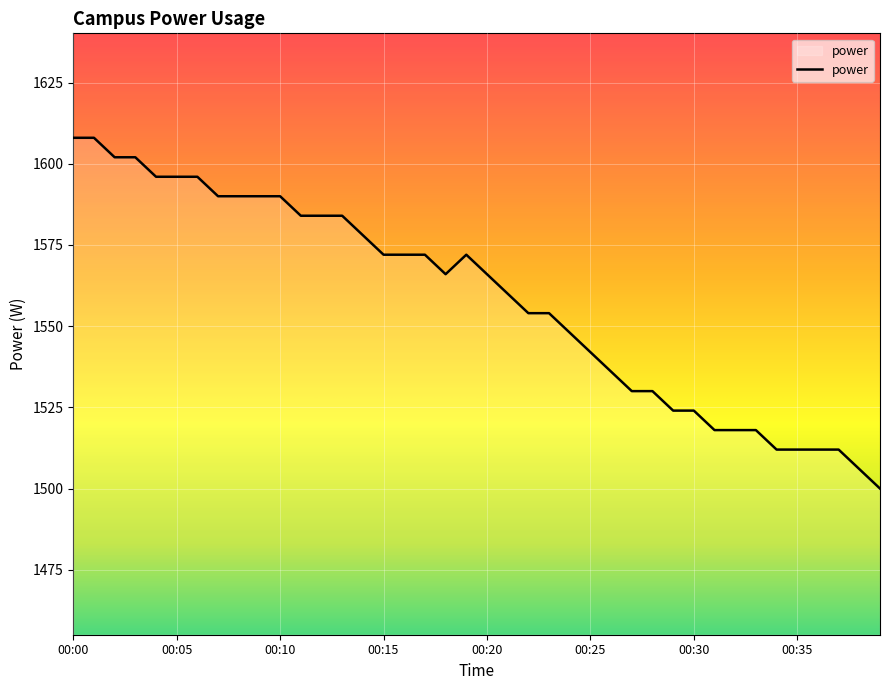

What is the greatest value displayed?

1608